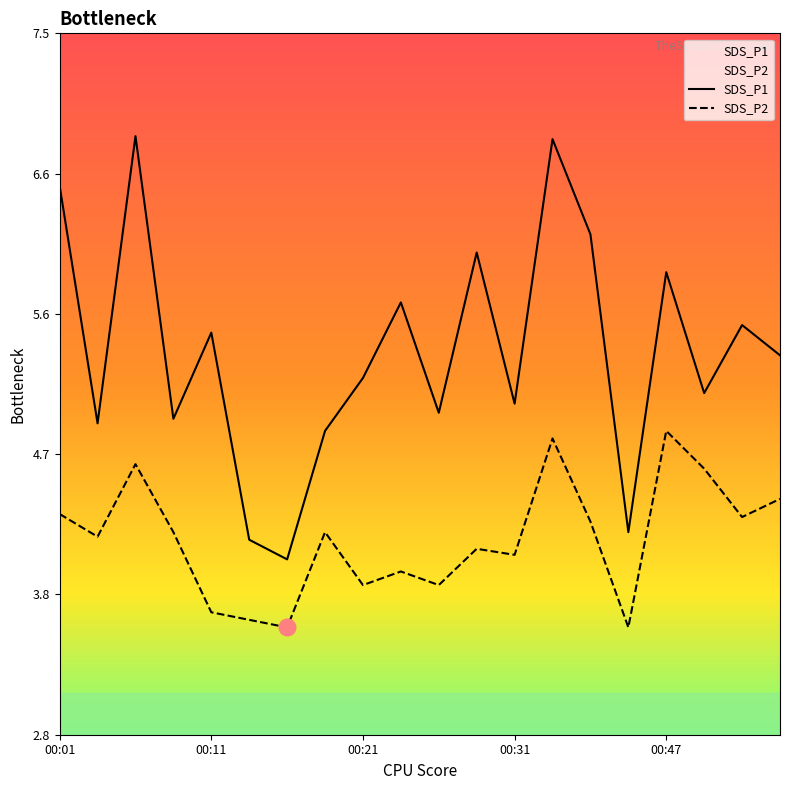

Which category has the lowest value across all series?

6